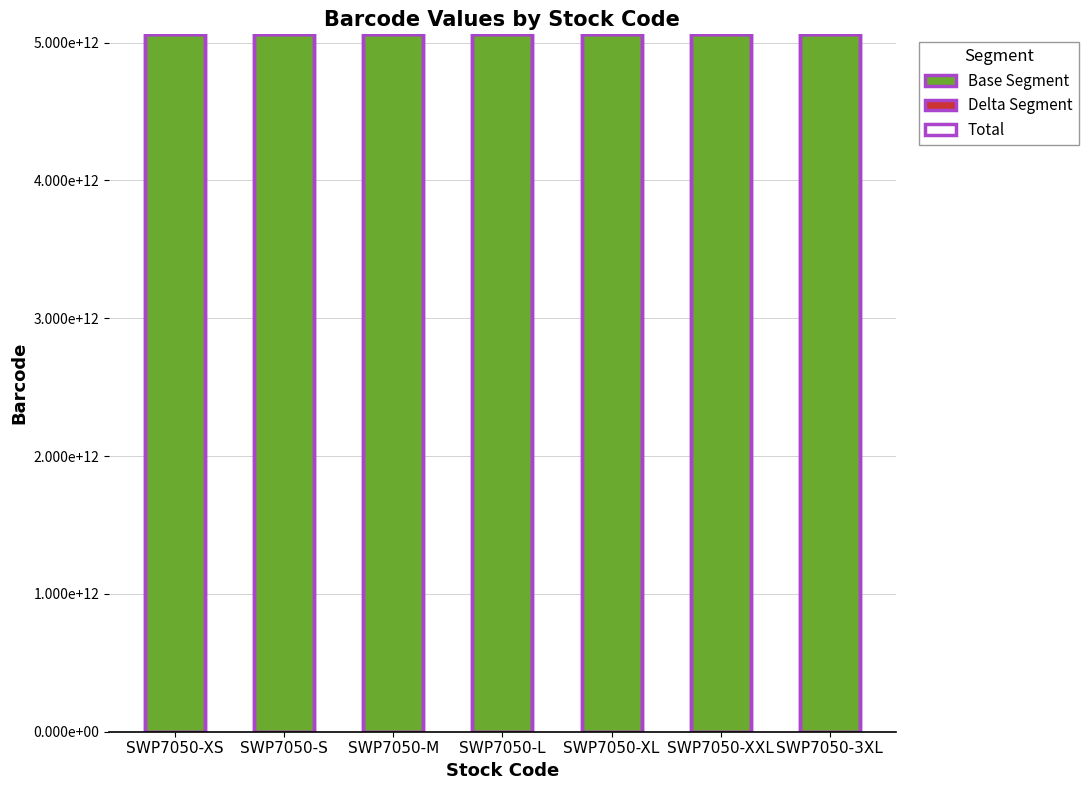

Which series has the widest spread of values?

Delta Segment